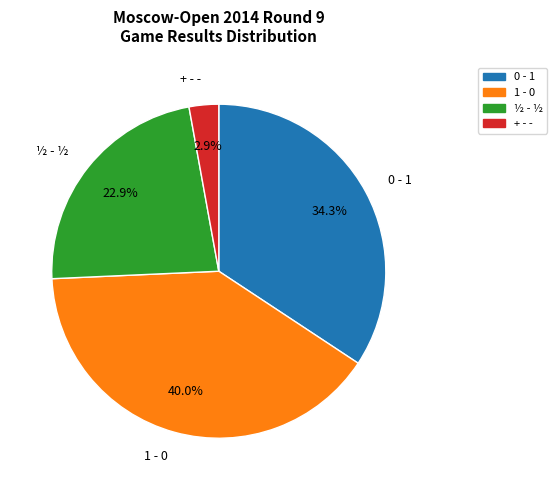

Rank the categories by value from lowest to highest.

+ - -, ½ - ½, 0 - 1, 1 - 0